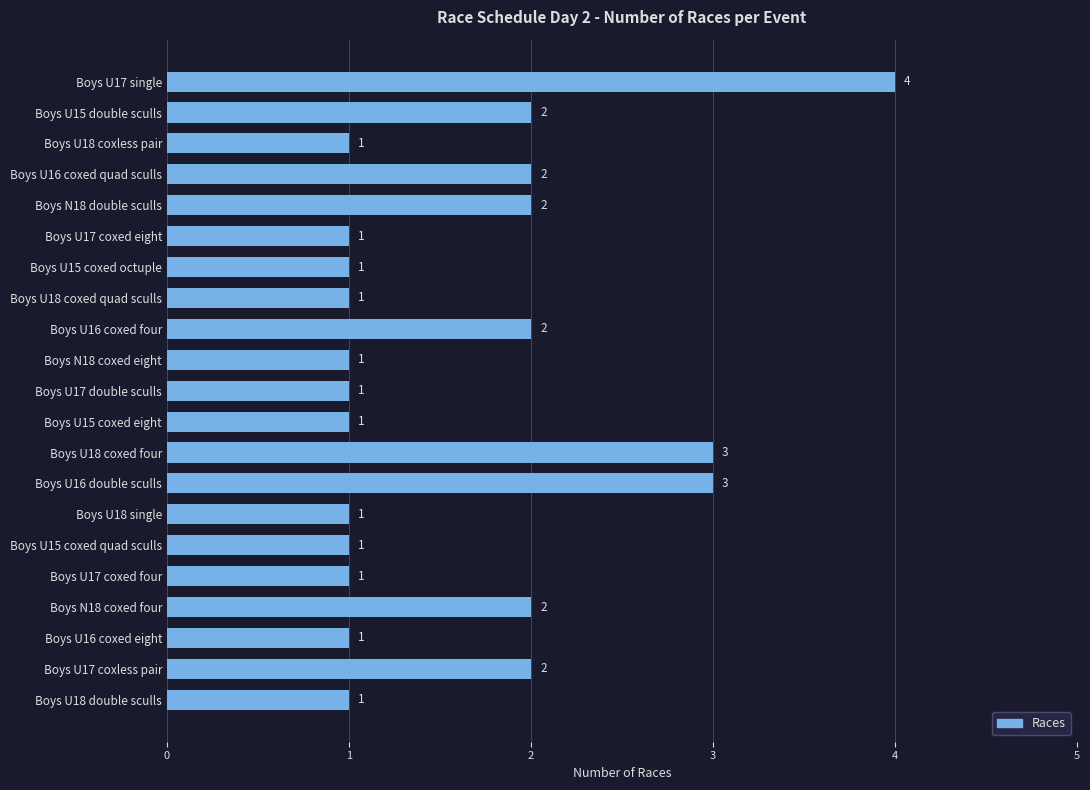

What is the difference between the maximum and second lowest values?

3